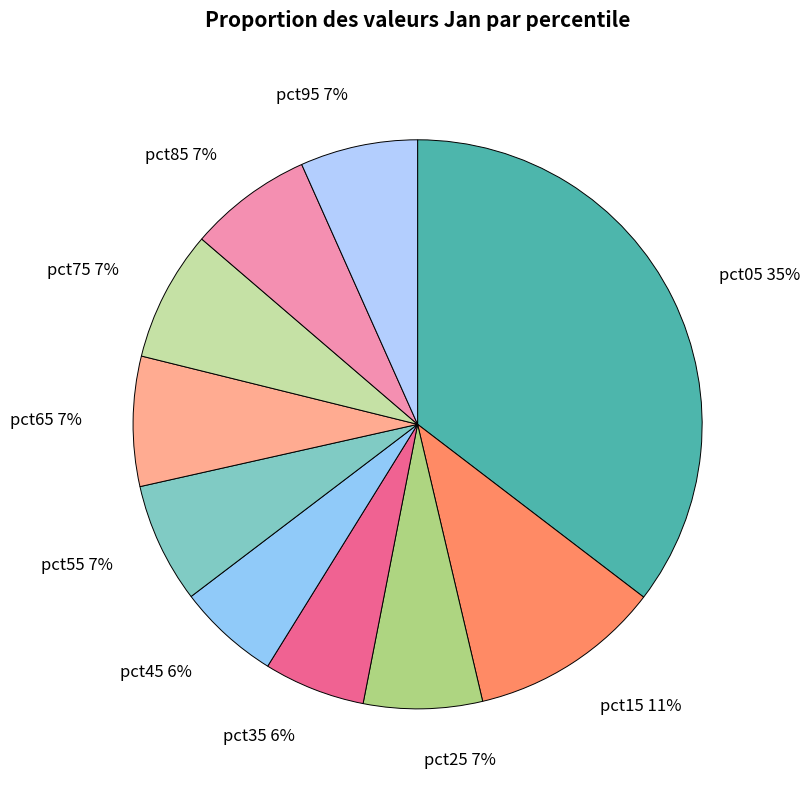

The pct05 slice represents 47% of the pie. True or false?

False